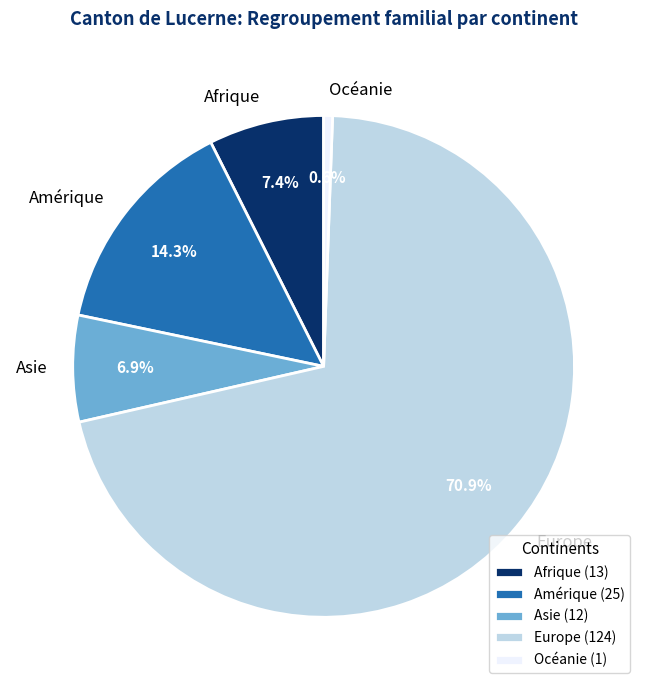

Does Amérique account for over 50% of the chart?

No